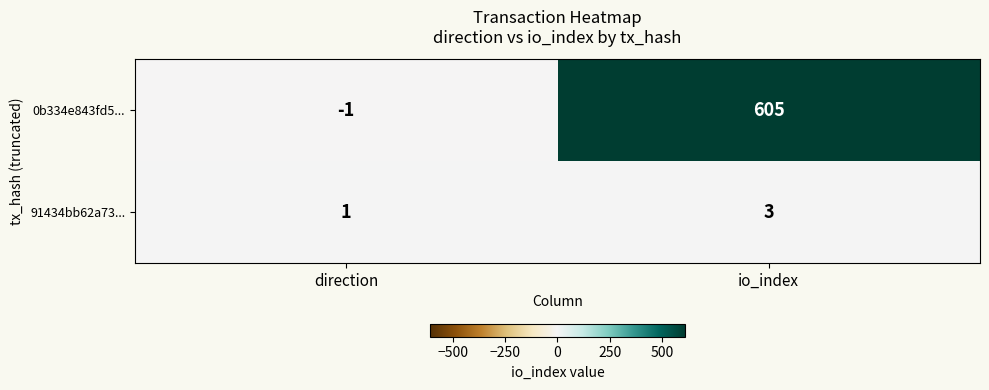

The 91434bb62a73... series shows 3 at io_index. True or false?

True